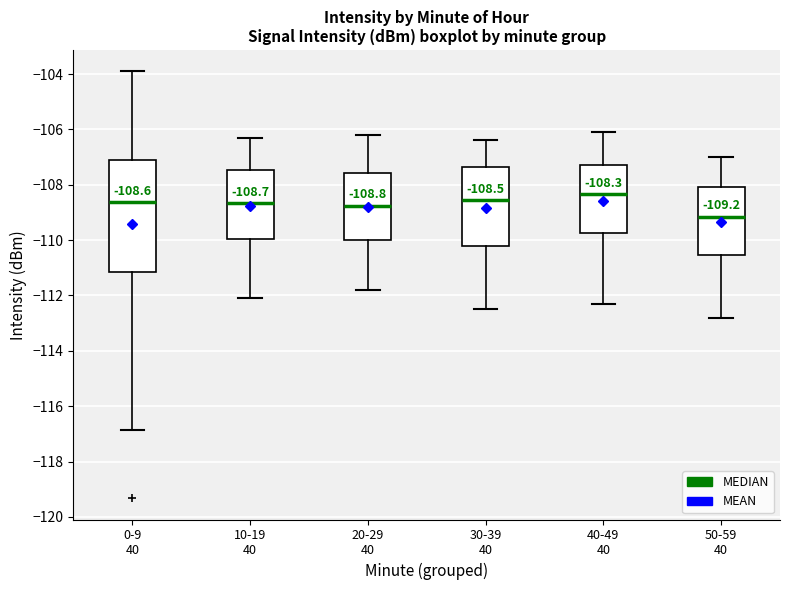

Which box has the highest median line?

40-49 40